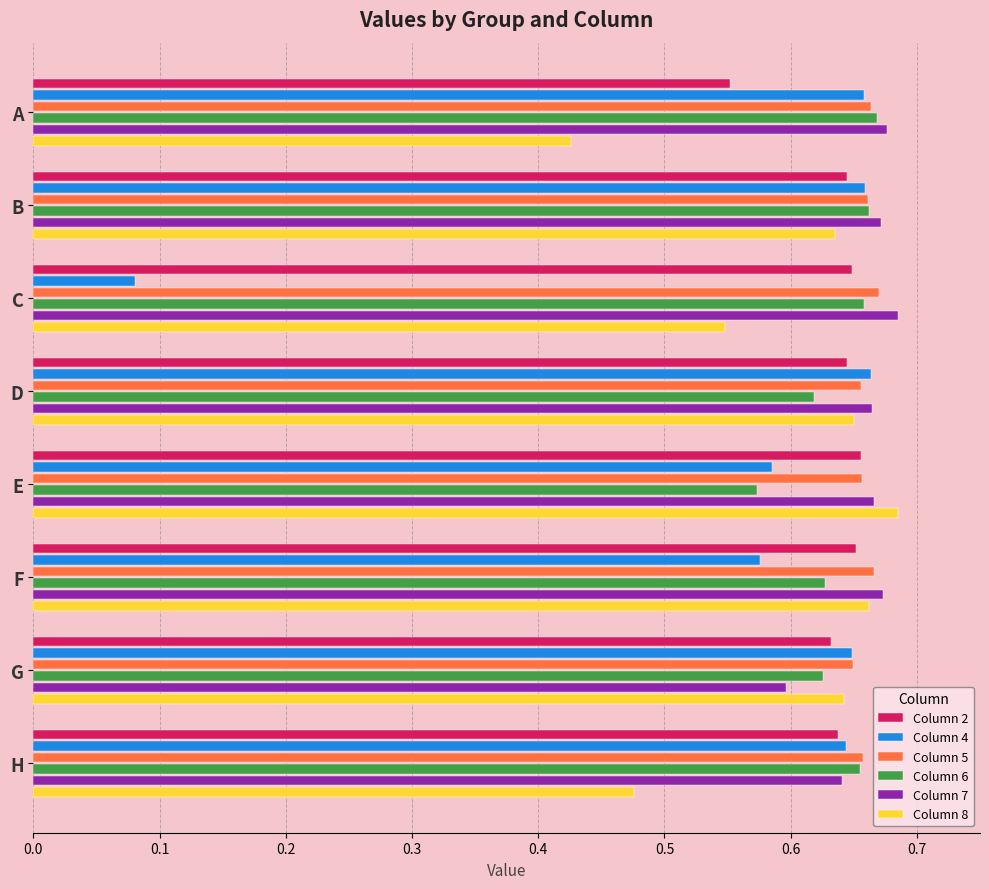

At which label does Column 4 reach its minimum?

C